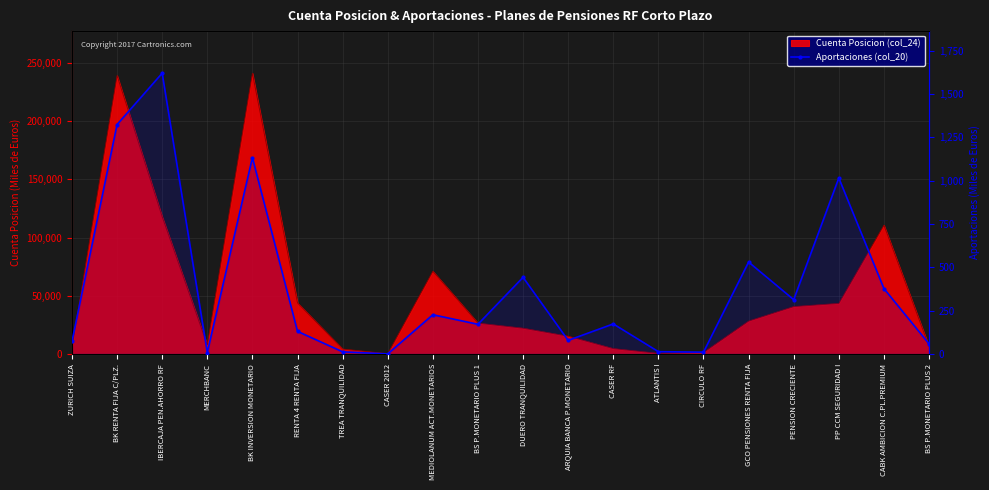

True or false: the data shows 313 at PENSION CRECIENTE.

True